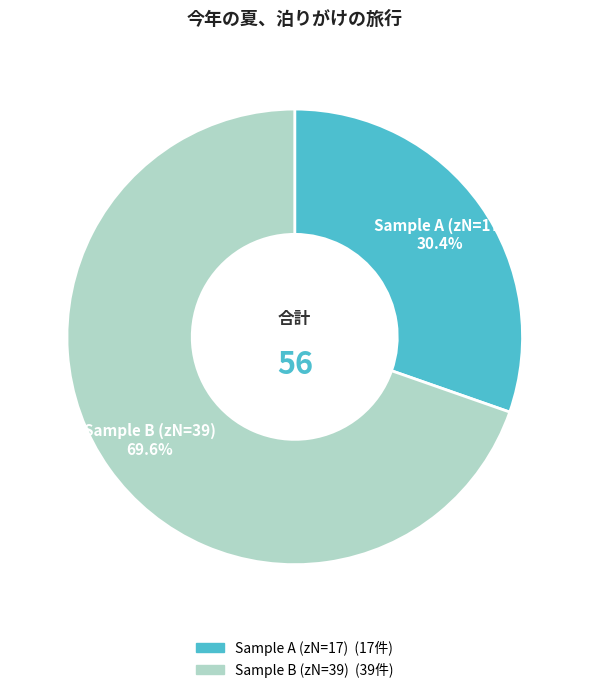

Is there a majority slice in this chart?

Yes